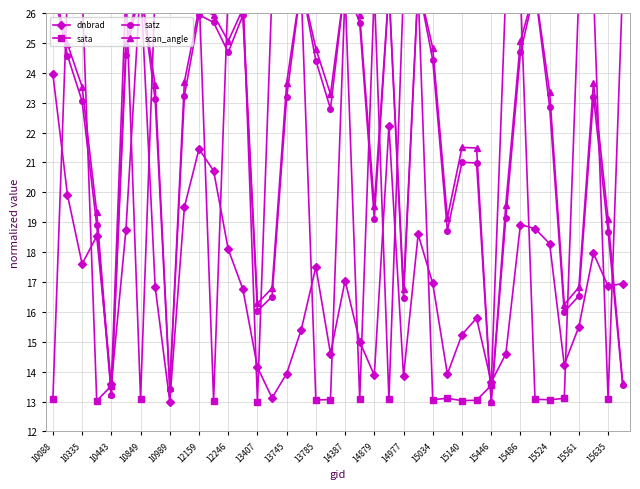

How many values in the scan_angle series are below 23?

16